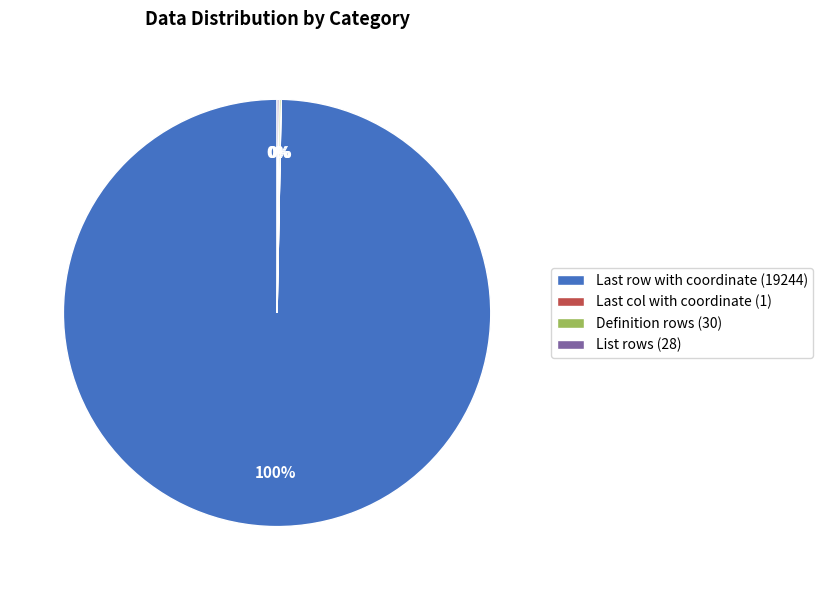

To the nearest percent, what is the difference between the largest and smallest slice percentages?

100%